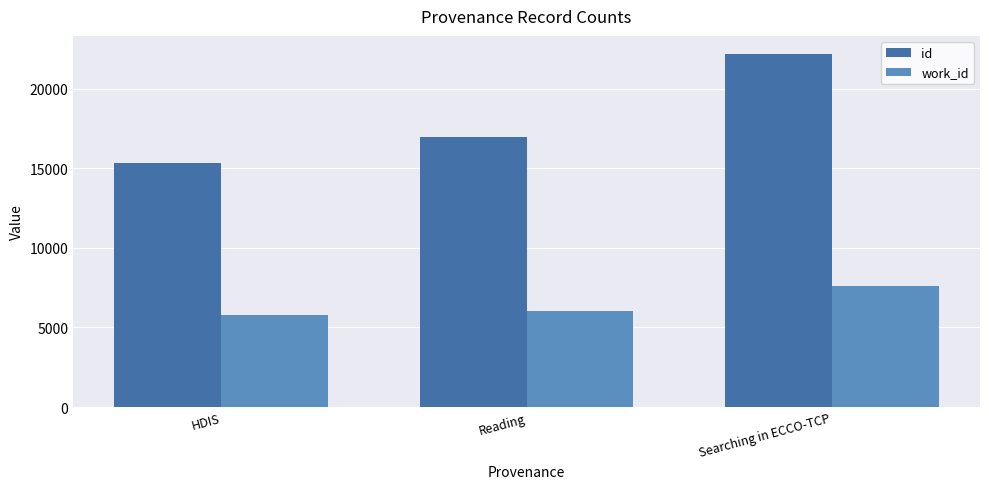

What is the difference between the highest and lowest values at HDIS?

9578